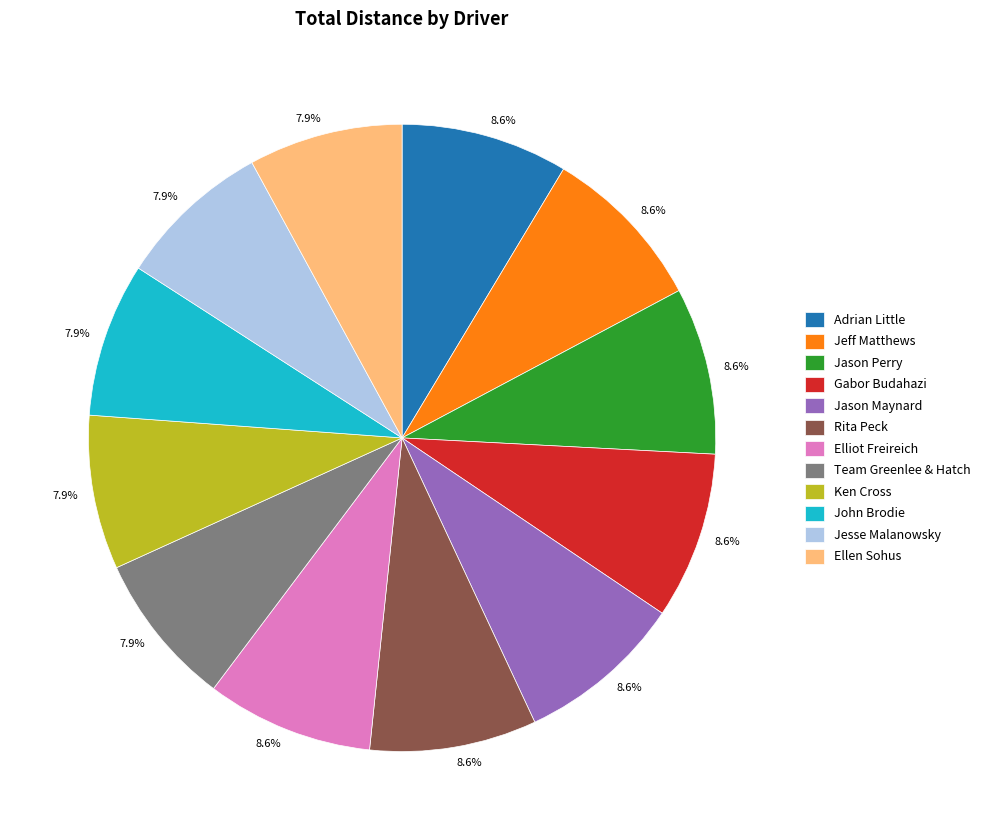

To the nearest percent, what portion does Rita Peck represent?

9%